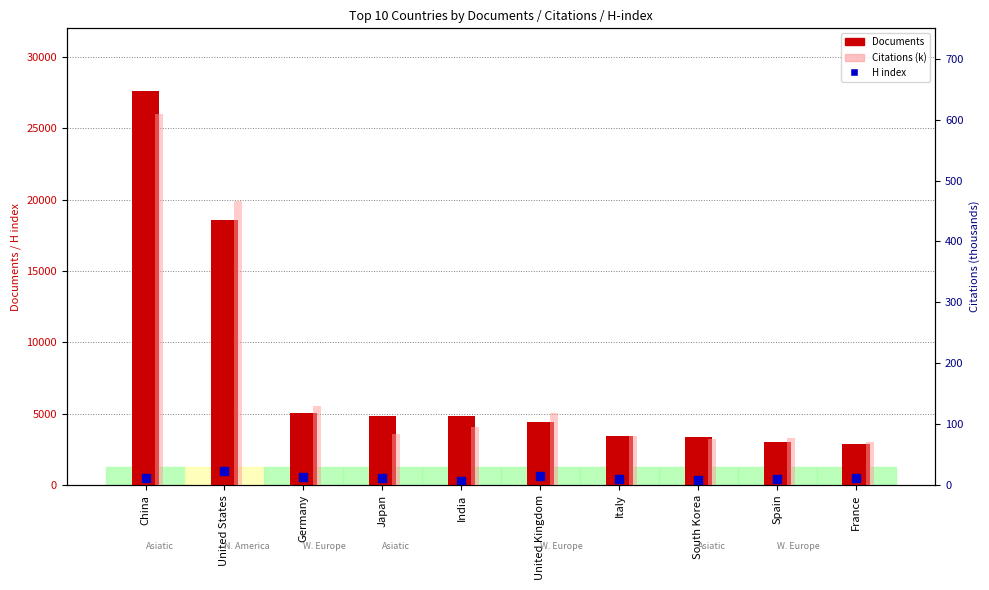

Which series reaches the minimum Y coordinate?

Citations (k)